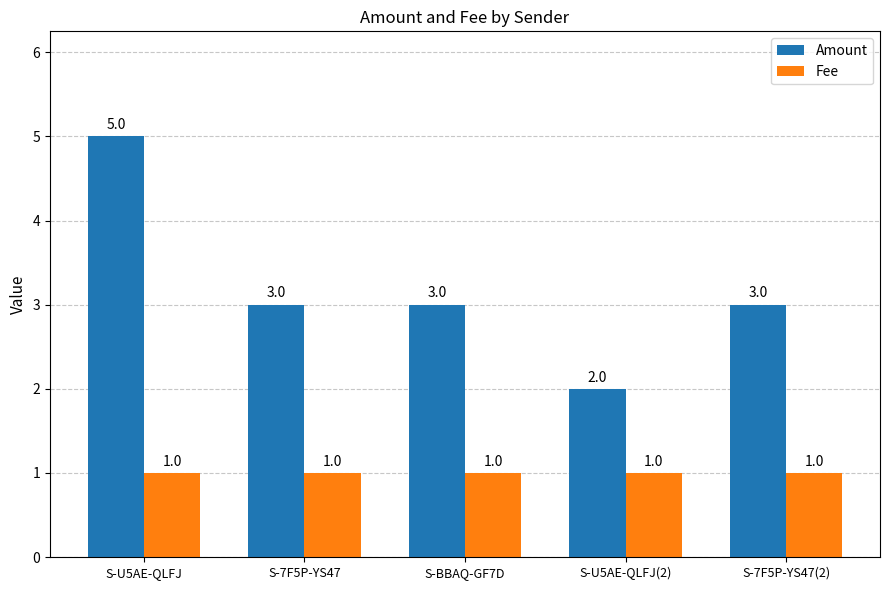

Is the value of Amount at S-7F5P-YS47 greater than the value of Fee at S-U5AE-QLFJ(2)?

Yes